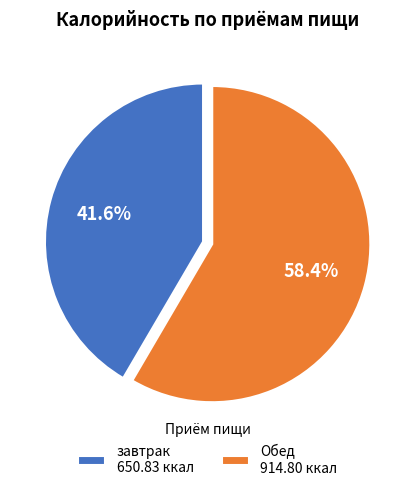

Rank the categories by value from highest to lowest.

Обед, завтрак